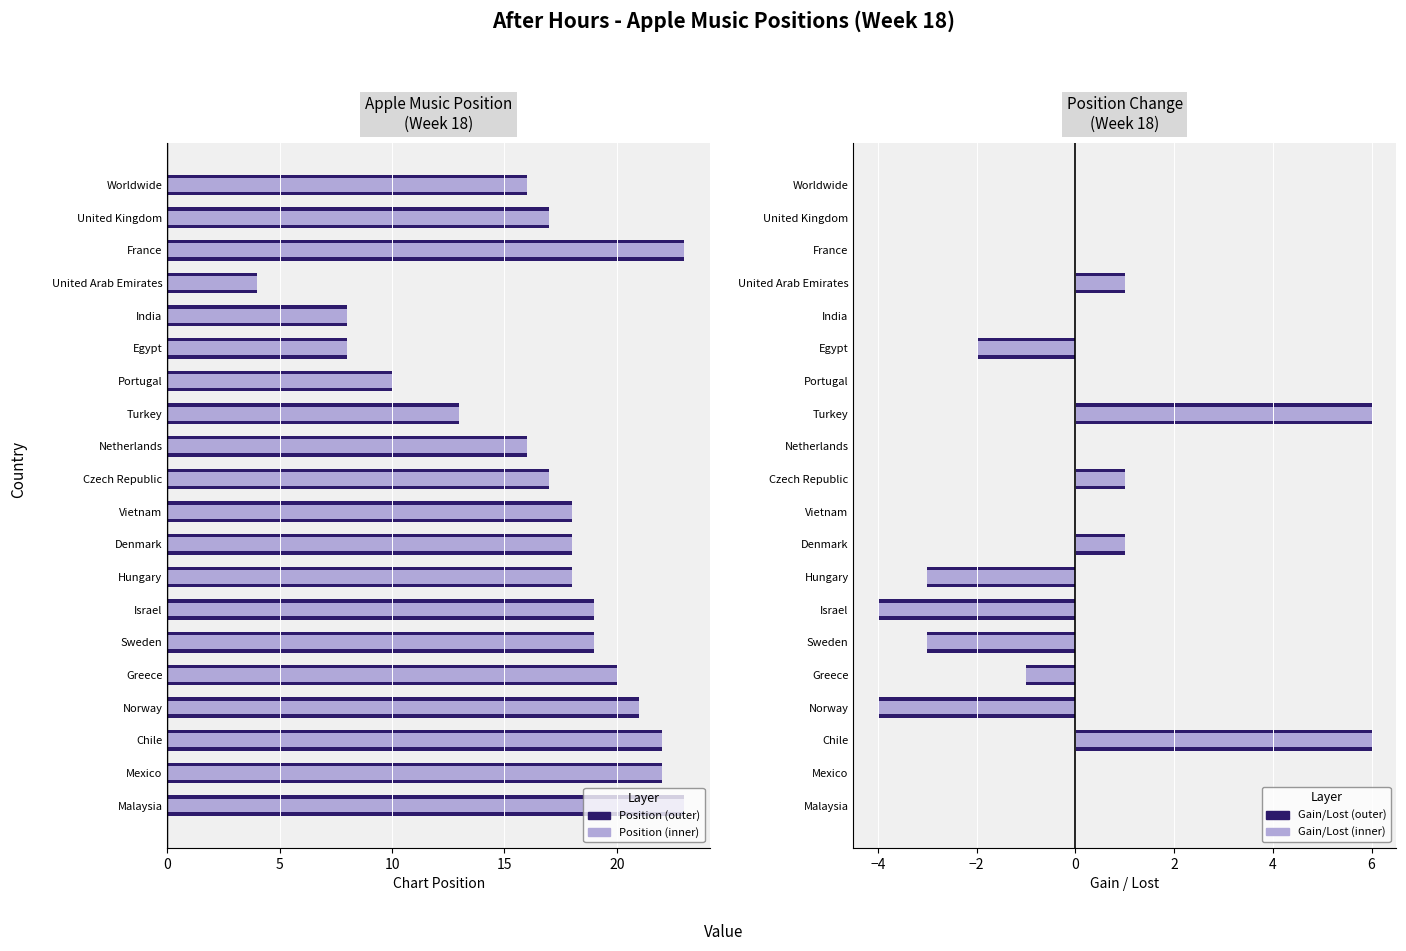

How many groups of bars are there?

20